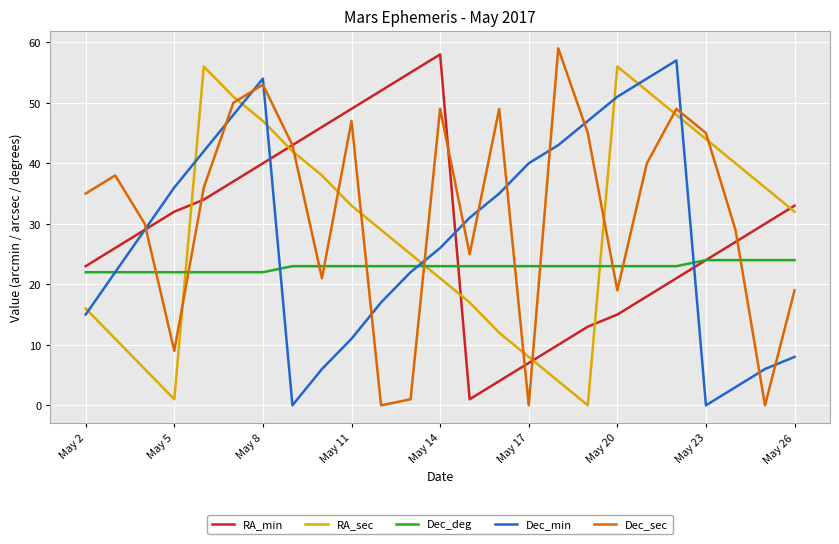

Which series ends up on top after the final intersection of Dec_deg and Dec_sec?

Dec_deg